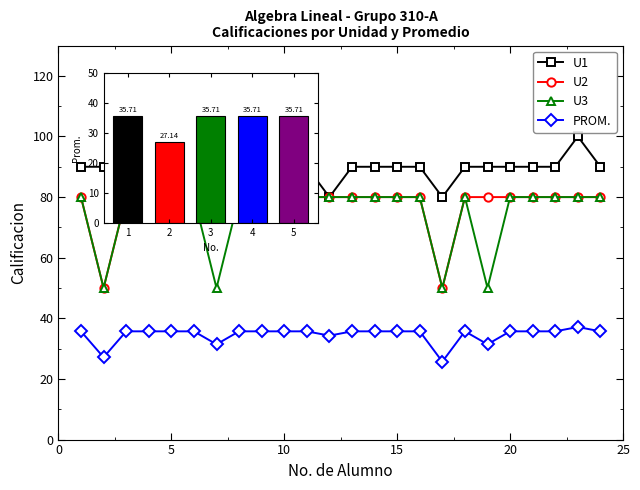

How many lines are shown in the chart?

4